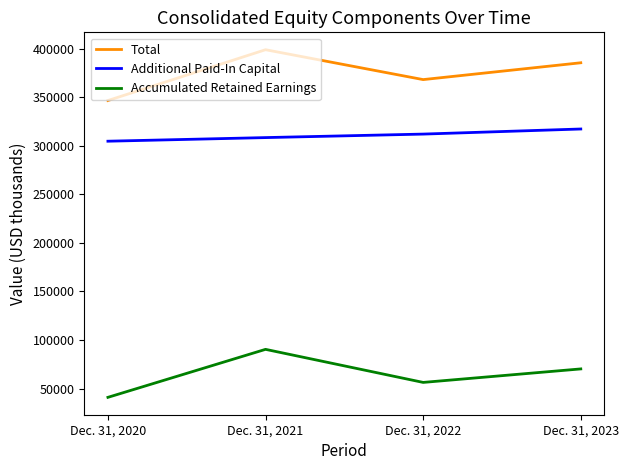

What are all the series names shown in the legend?

Total, Additional Paid-In Capital, Accumulated Retained Earnings